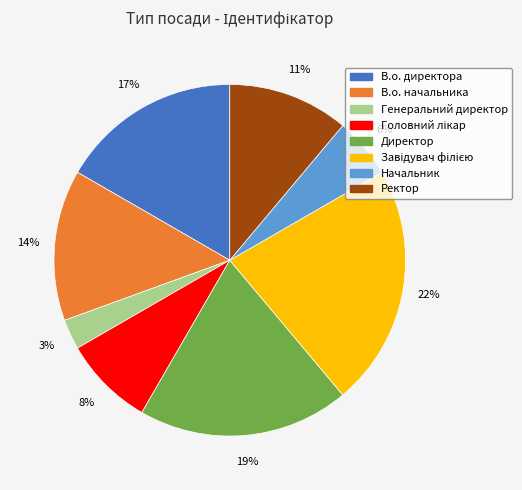

How many segments does this pie chart have?

8